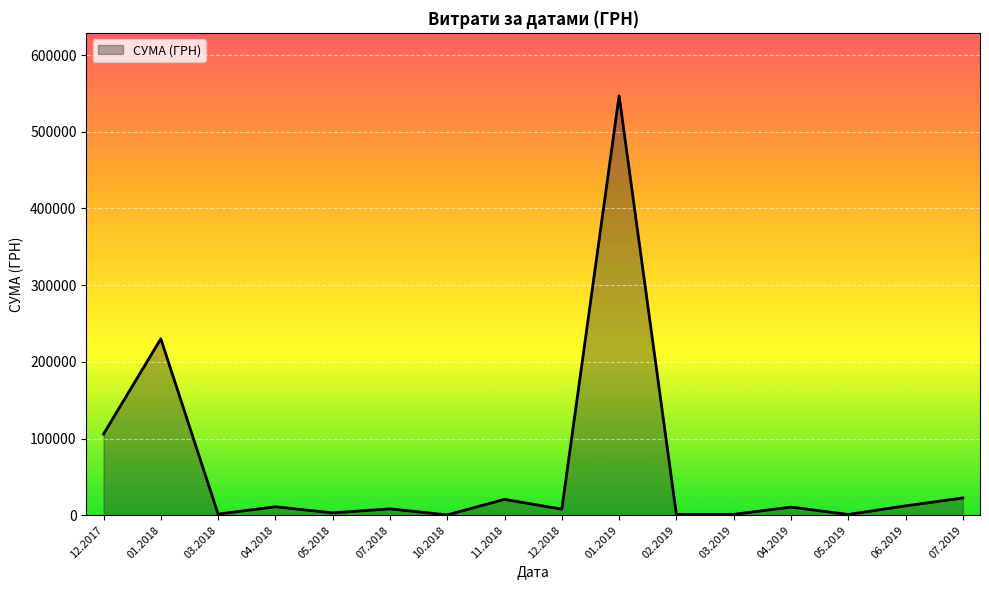

What is the difference between the maximum and minimum values?

546569.7